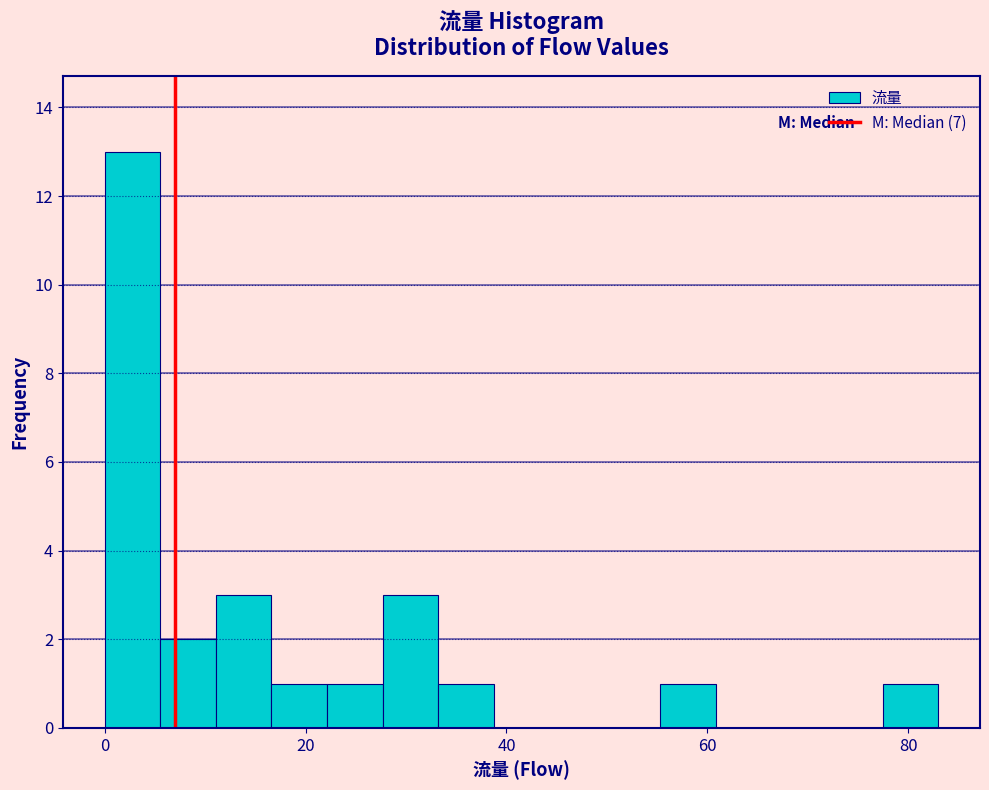

Read against the x-axis, roughly where is the centre of the tallest bar?

2